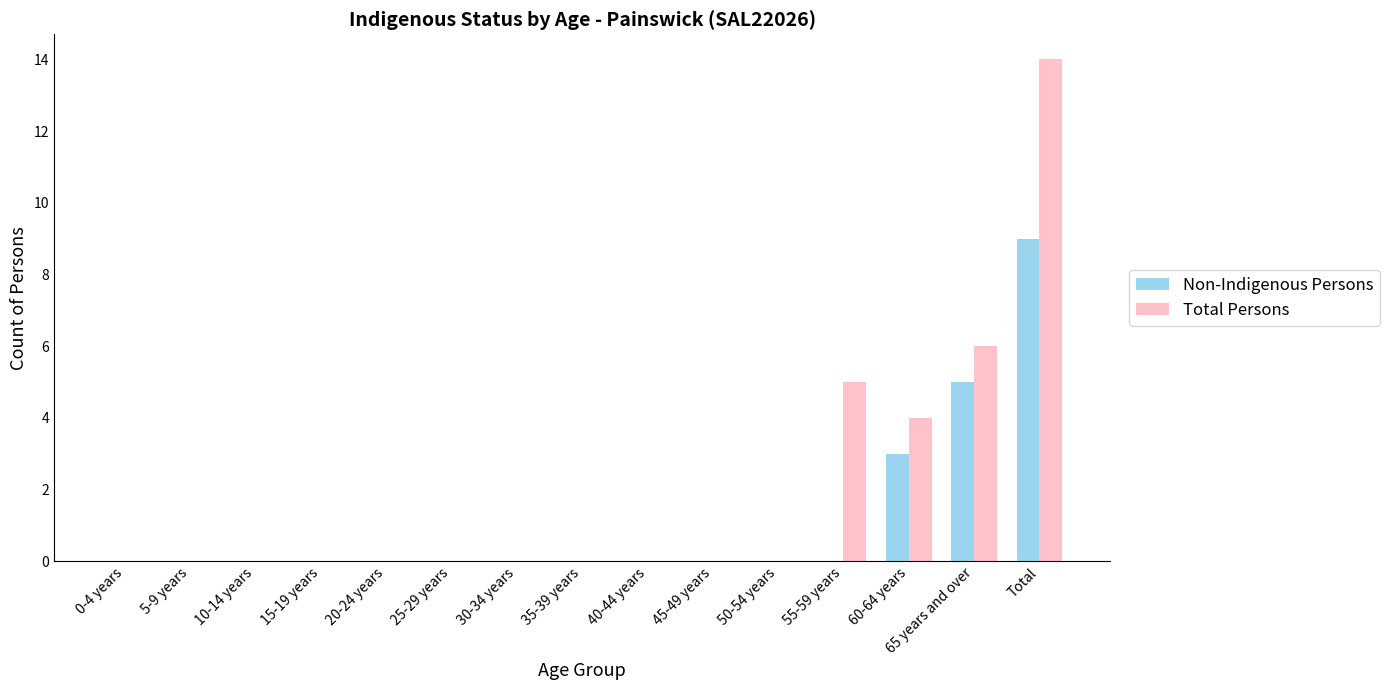

How many series are shown in this chart?

2